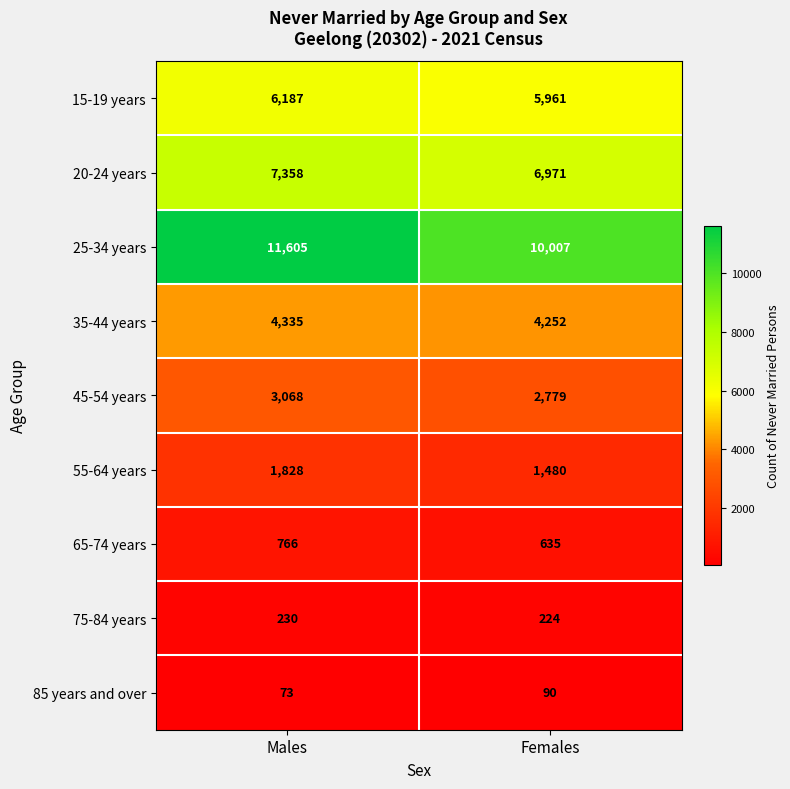

What is the highest value of the 55-64 years series?

1828